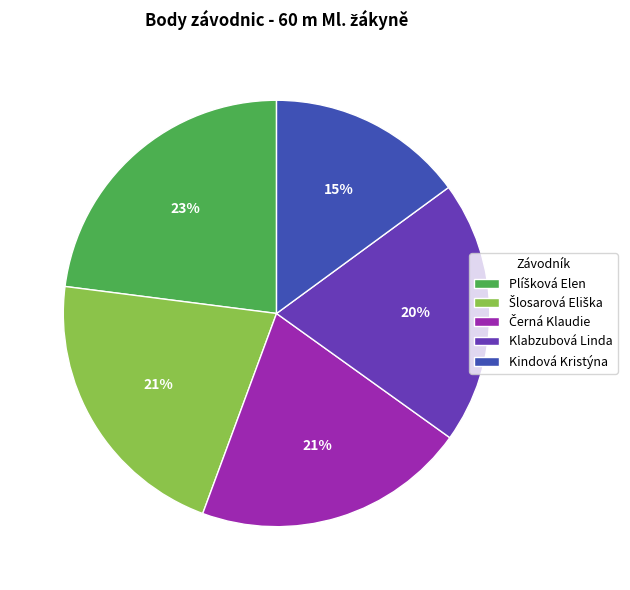

What is the smallest slice in the pie chart?

Kindová Kristýna